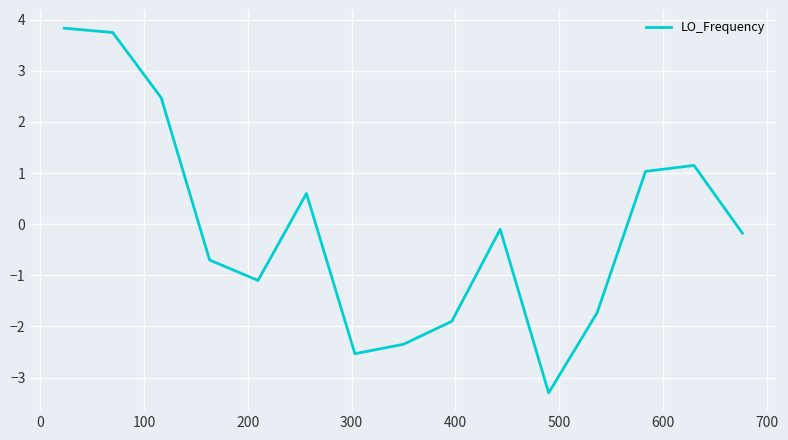

What is the minimum value shown in the chart?

-3.3